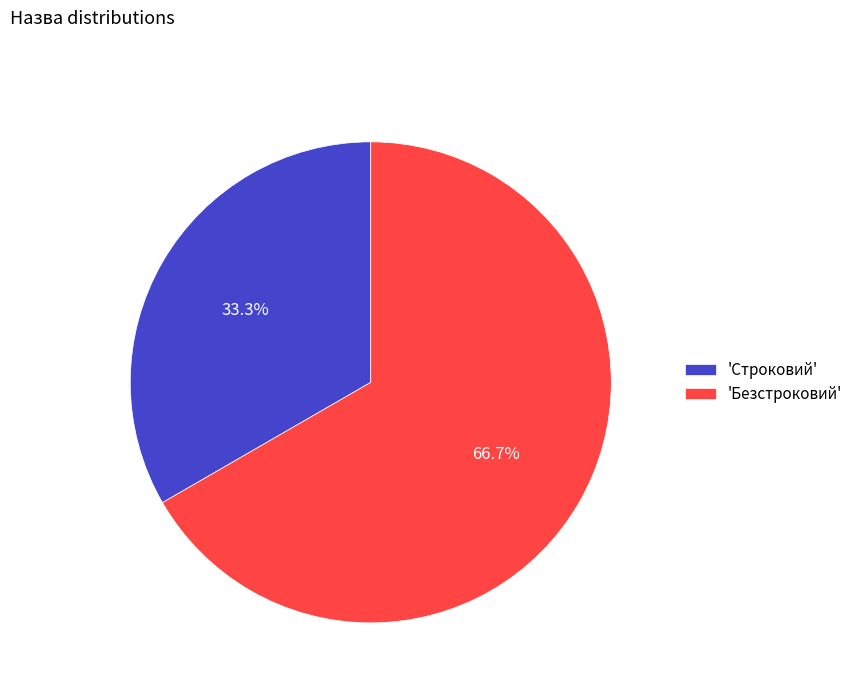

Which has a higher value, 'Безстроковий' or 'Строковий'?

'Безстроковий'